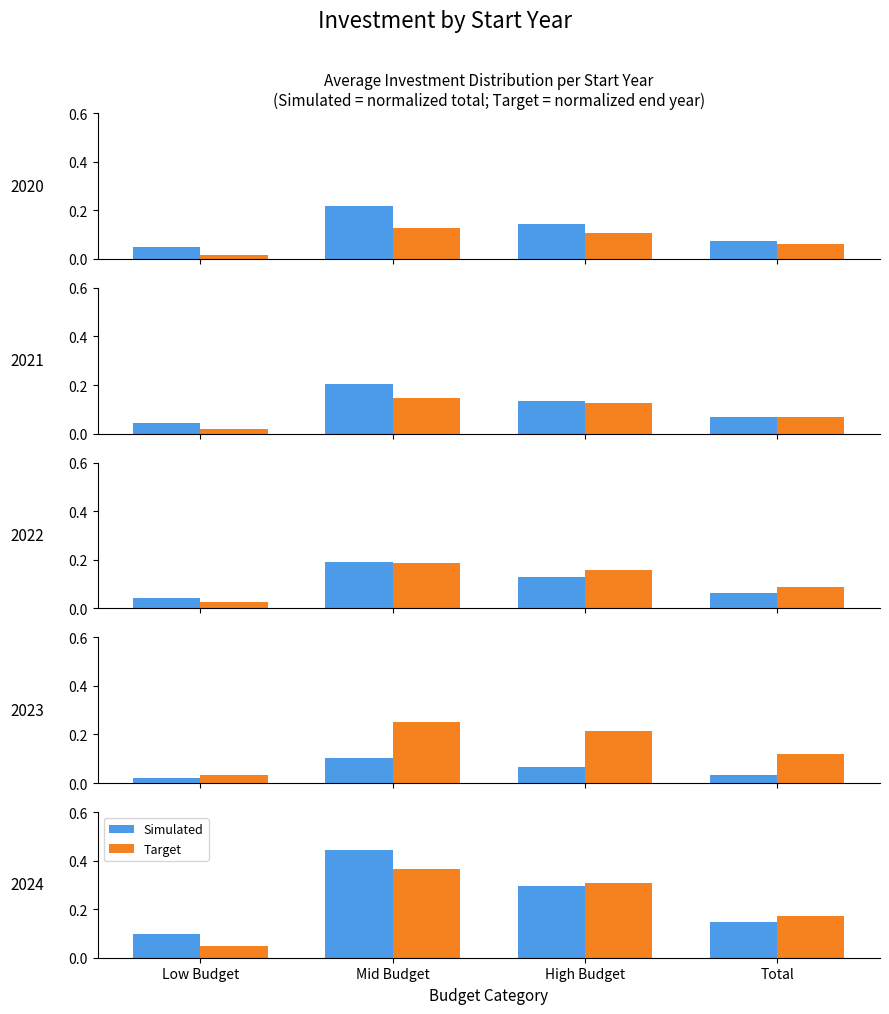

At how many categories does at least one series exceed 0?

4